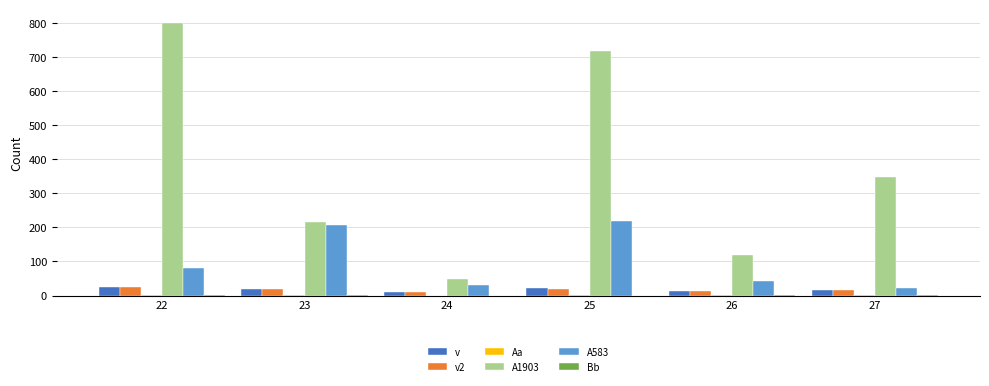

The value of A583 at 27 is 23. True or false?

True